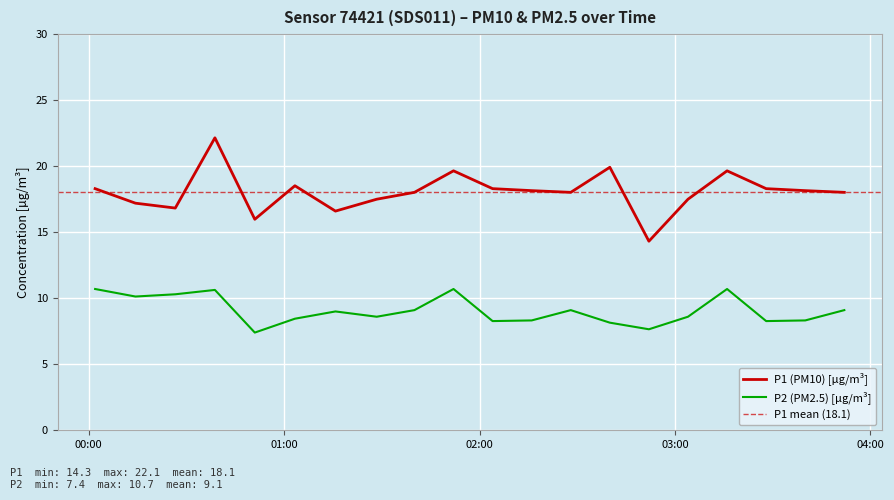

How many interior local valleys does the P2 series have?

6